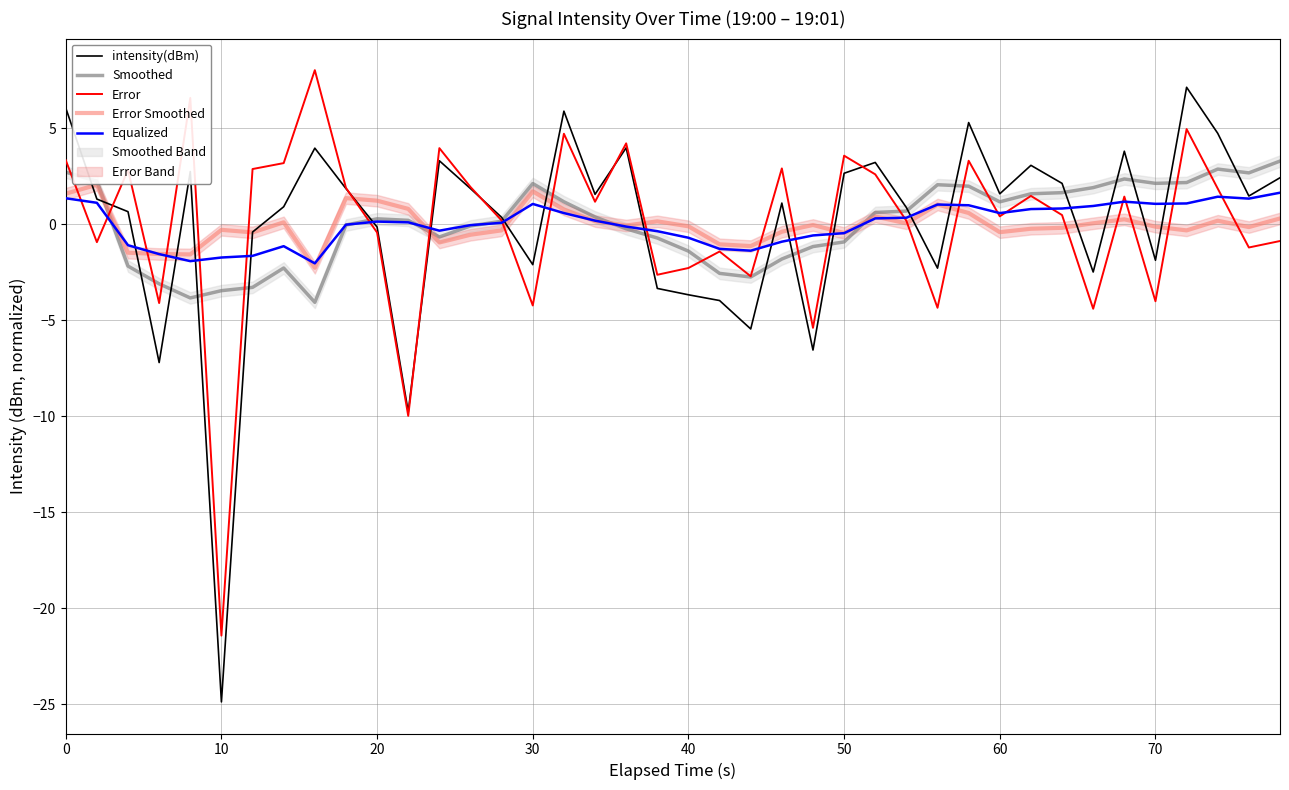

What is the greatest value displayed?

8.0